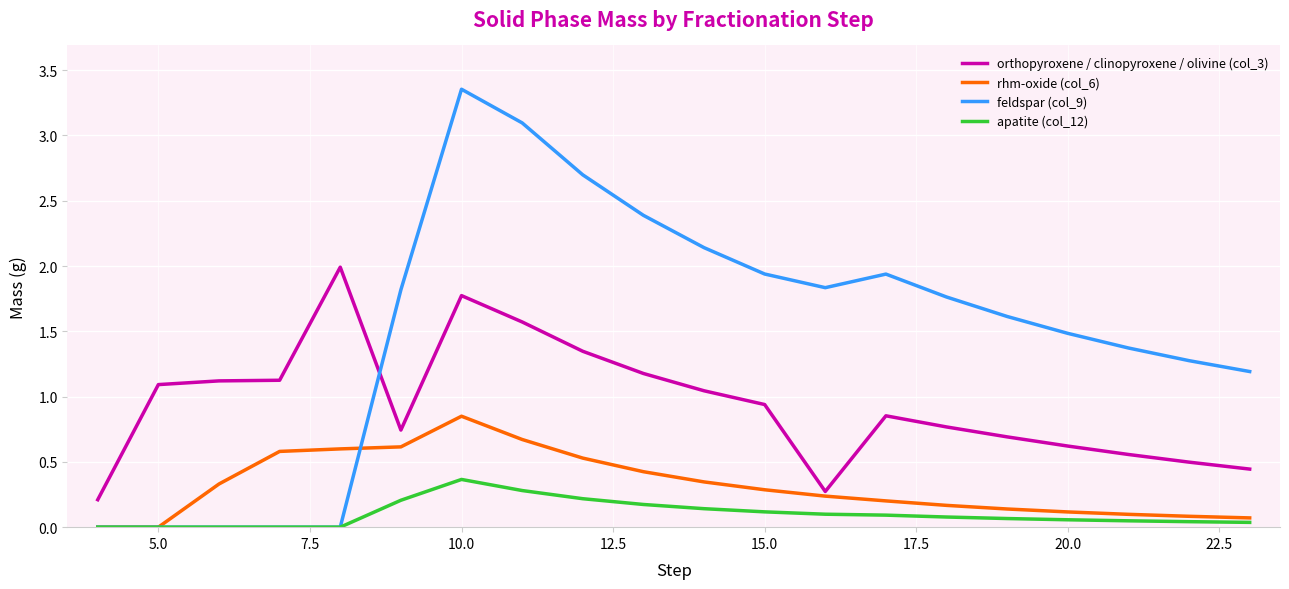

How many lines are shown in the chart?

4